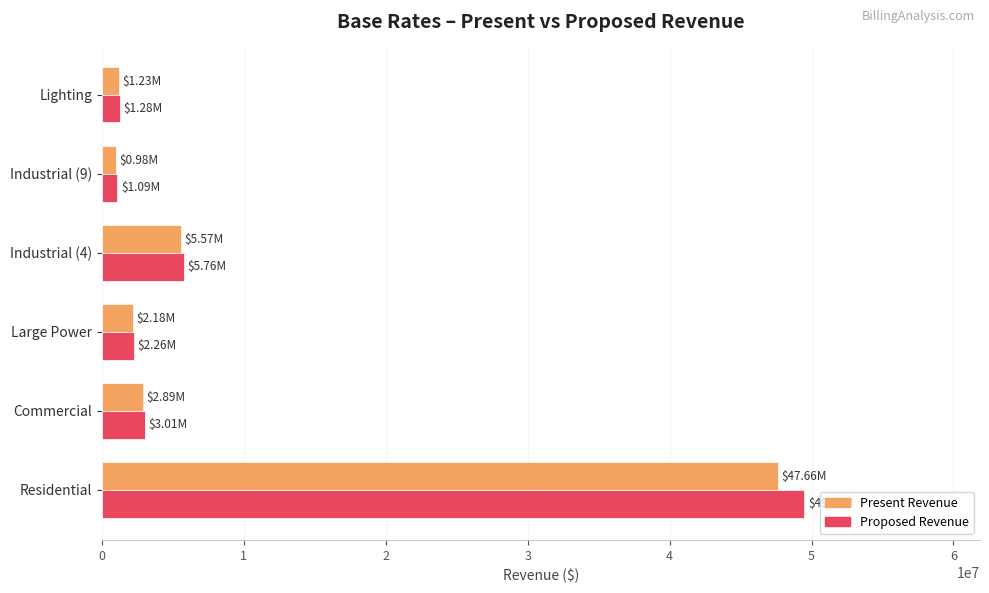

Count the number of categories in the chart.

6